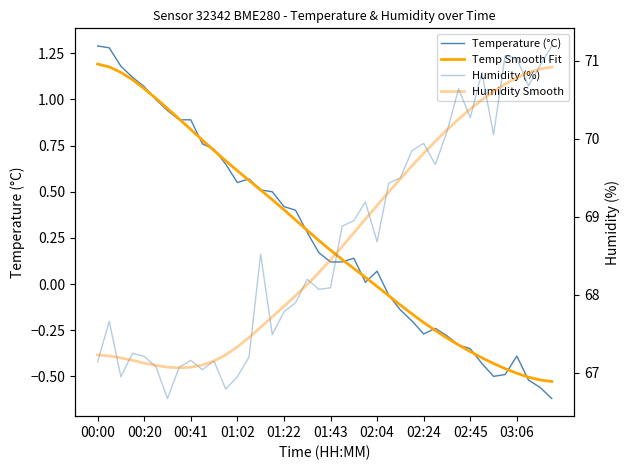

What is the sum of all Temp Smooth Fit values?

10.3